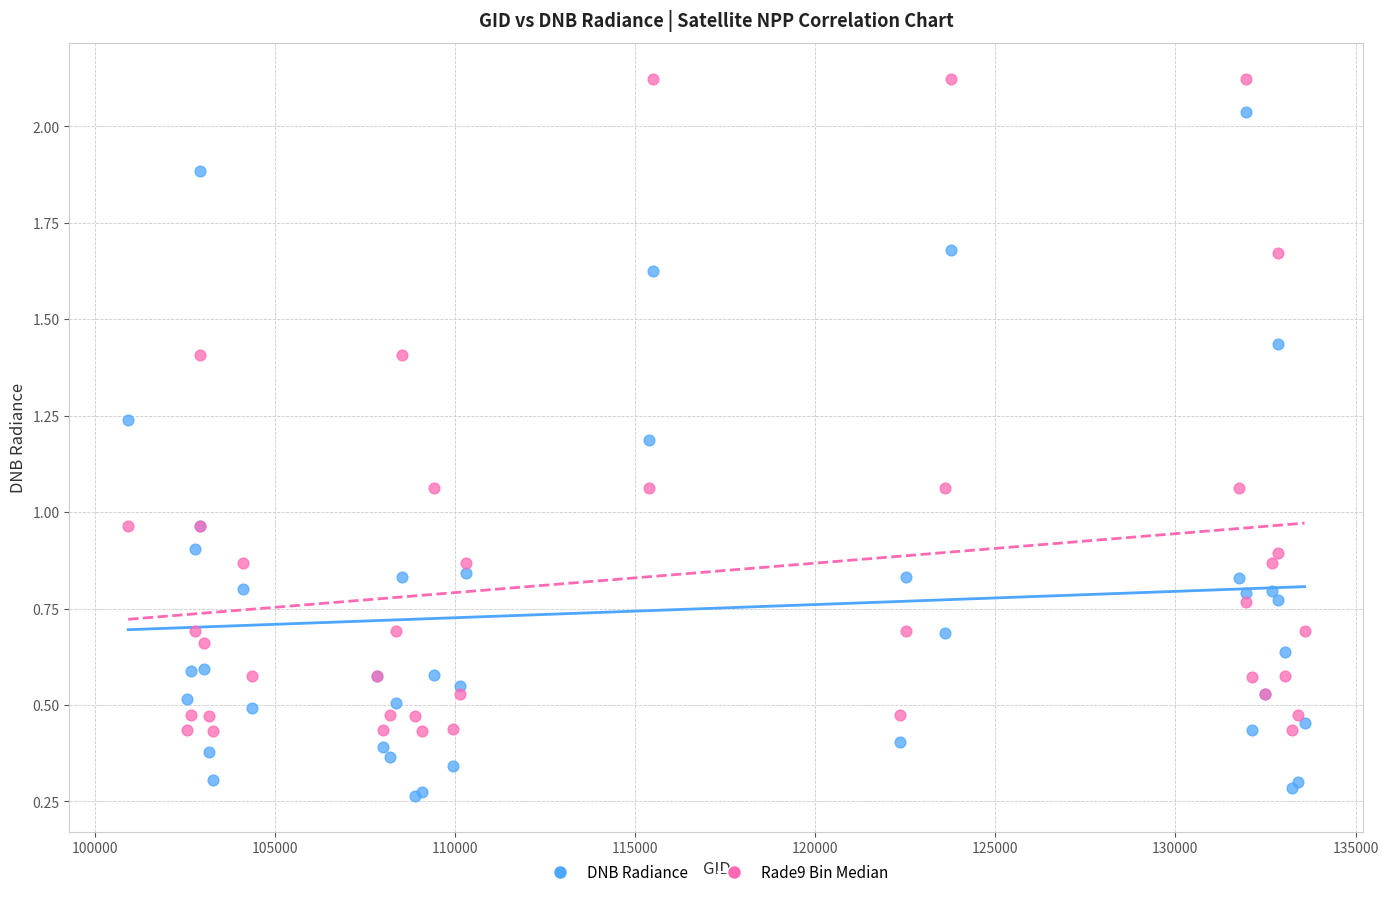

What are all the series names shown in the legend?

DNB Radiance, Rade9 Bin Median